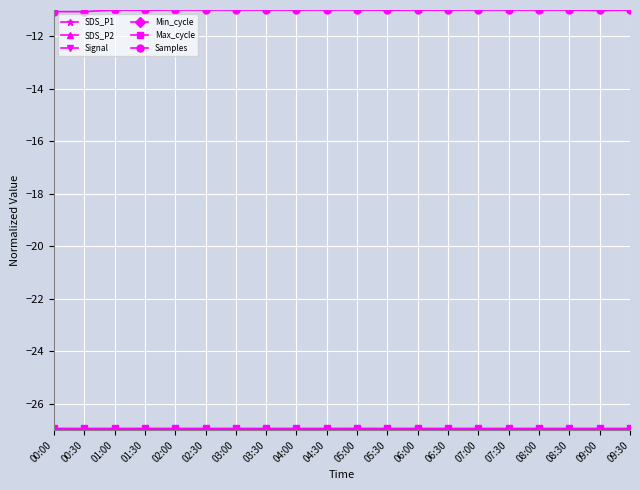

What is the lowest value of the Samples series?

-11.1